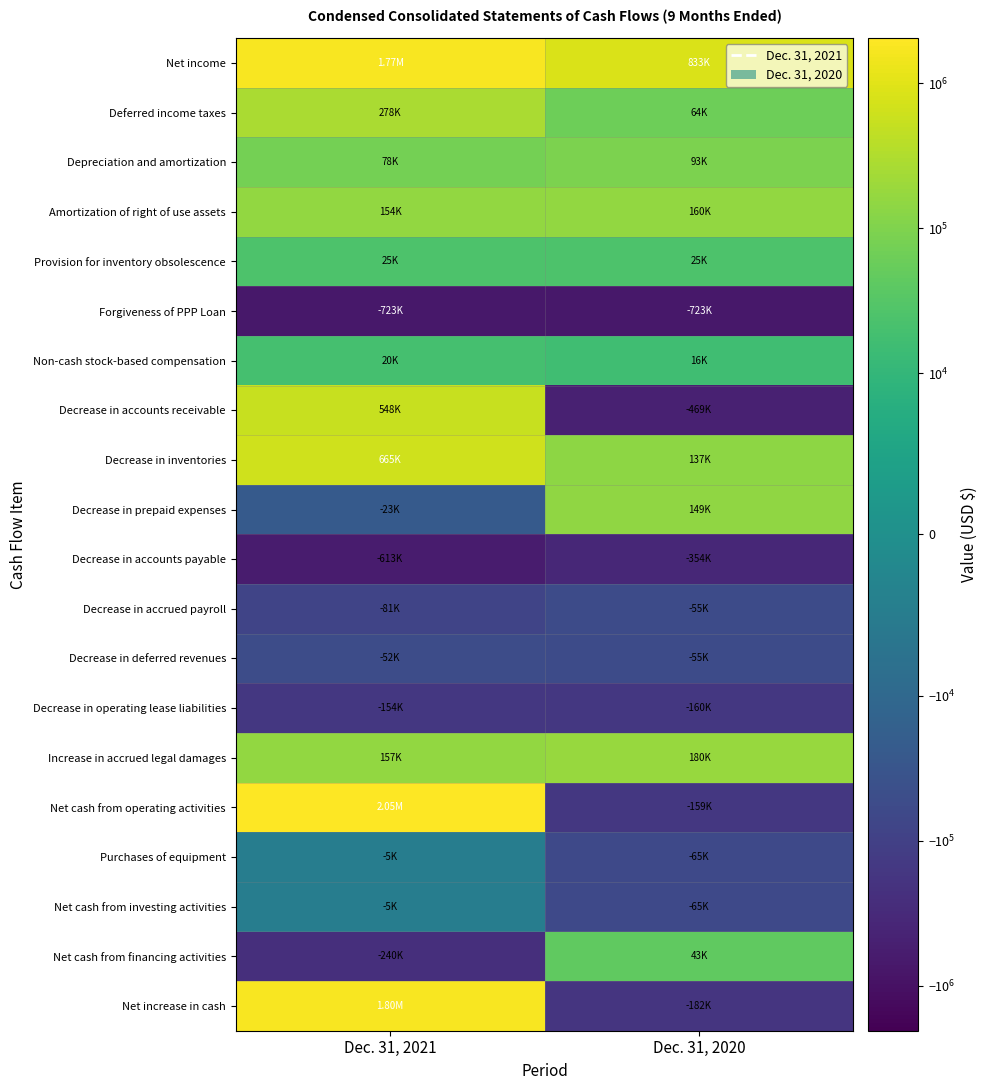

At Dec. 31, 2021, list the series in order from largest to smallest.

Net cash from operating activities, Net increase in cash, Net income, Decrease in inventories, Decrease in accounts receivable, Deferred income taxes, Increase in accrued legal damages, Amortization of right of use assets, Depreciation and amortization, Provision for inventory obsolescence, Non-cash stock-based compensation, Purchases of equipment, Net cash from investing activities, Decrease in prepaid expenses, Decrease in deferred revenues, Decrease in accrued payroll, Decrease in operating lease liabilities, Net cash from financing activities, Decrease in accounts payable, Forgiveness of PPP Loan